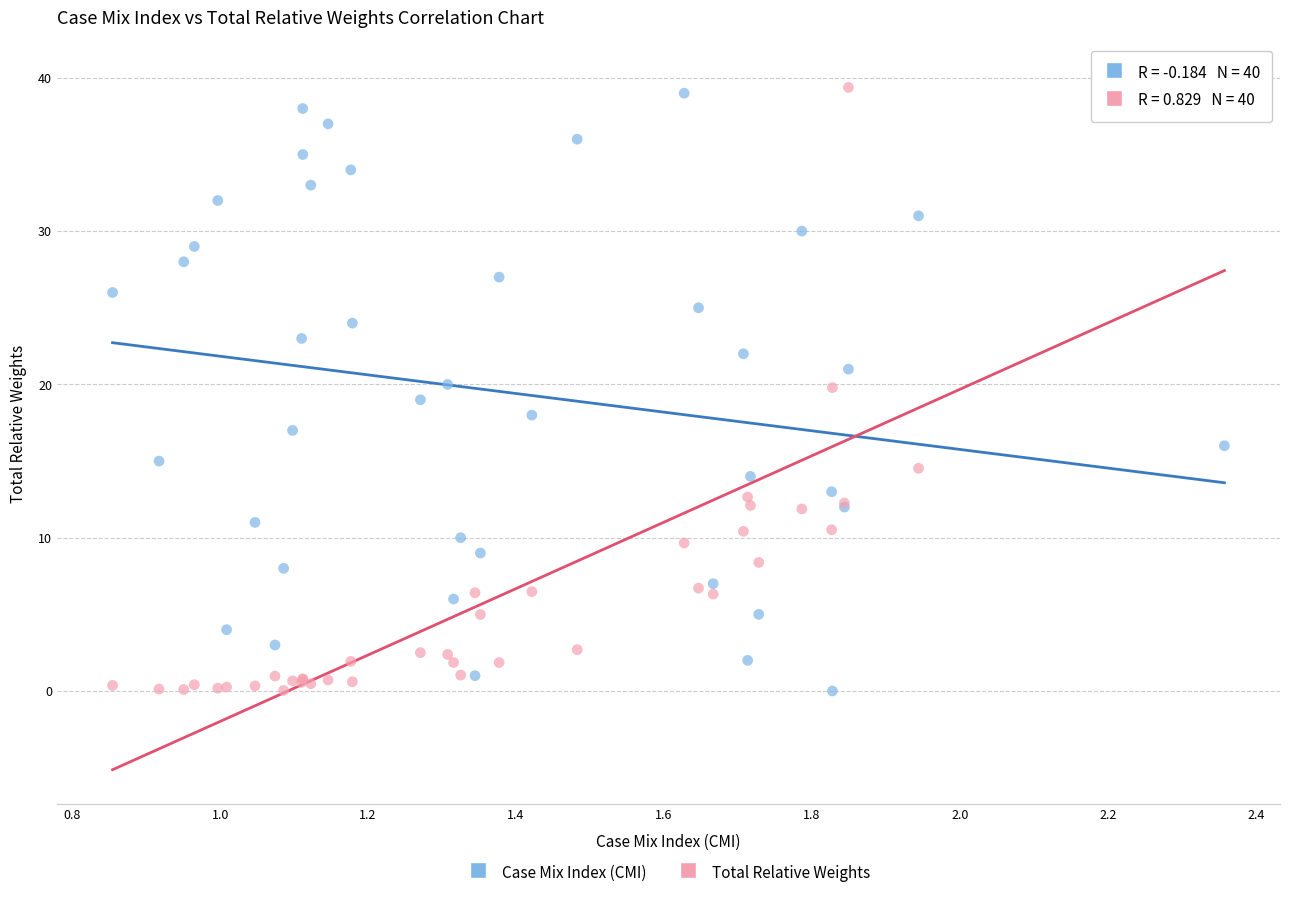

What are all the series names shown in the legend?

Case Mix Index (CMI), Total Relative Weights